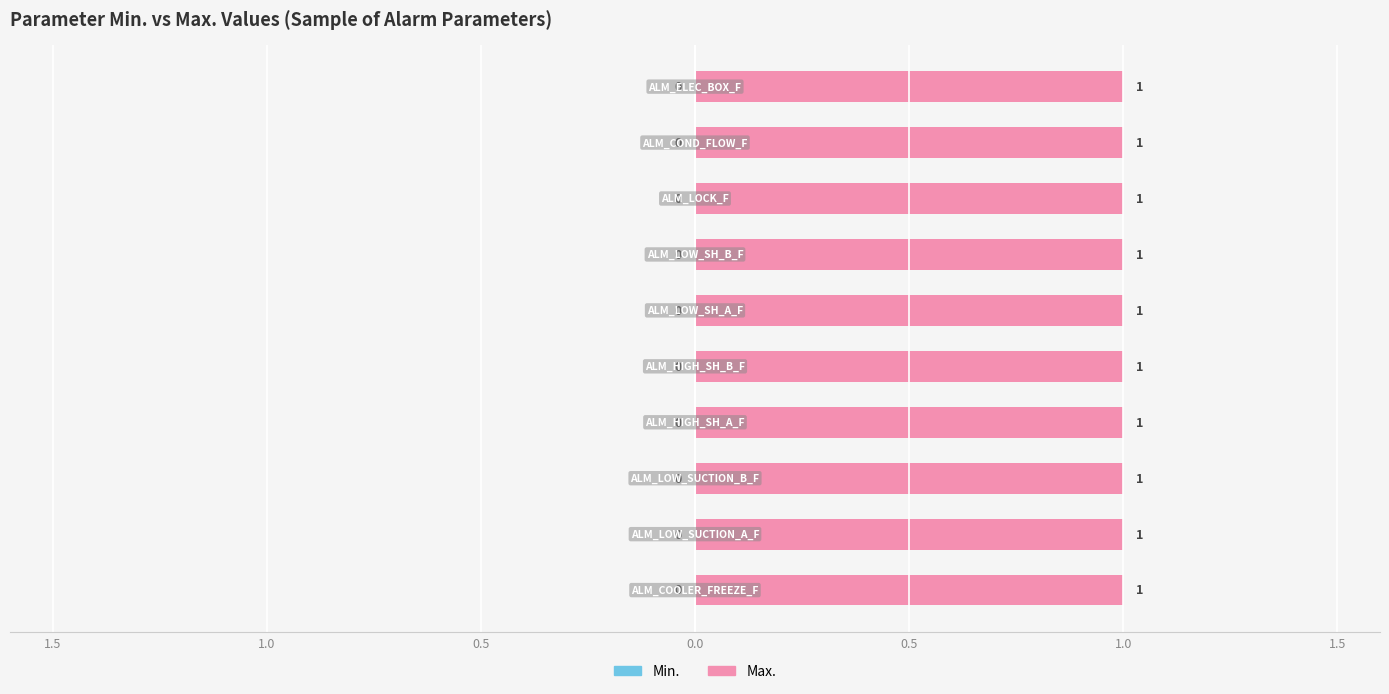

What is the lowest value of the Max. series?

1